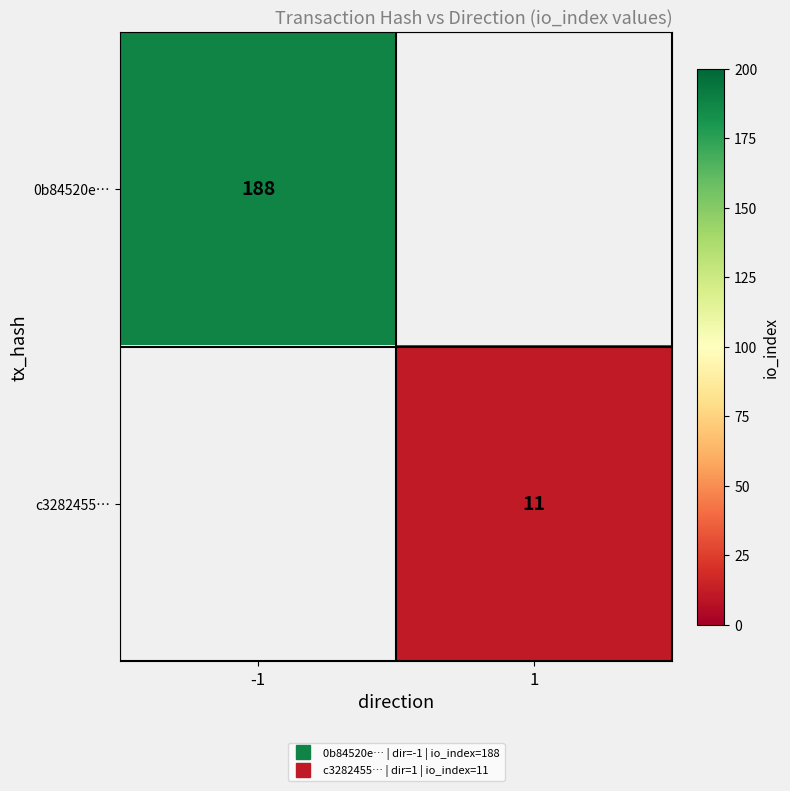

Which has a higher value, 1 or -1?

-1